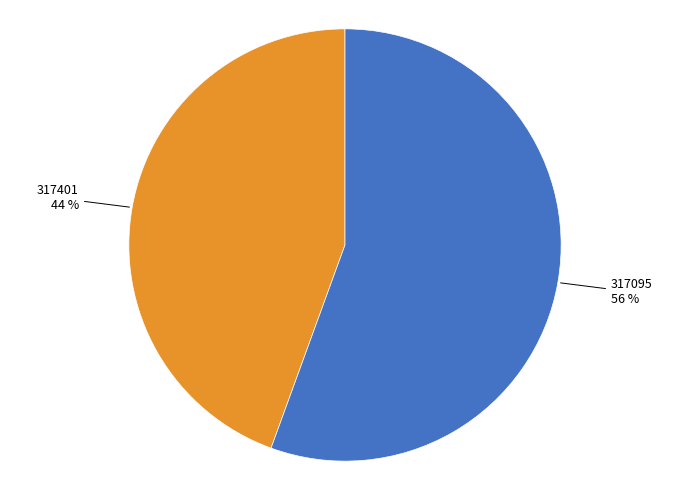

Does any single category account for the majority?

Yes